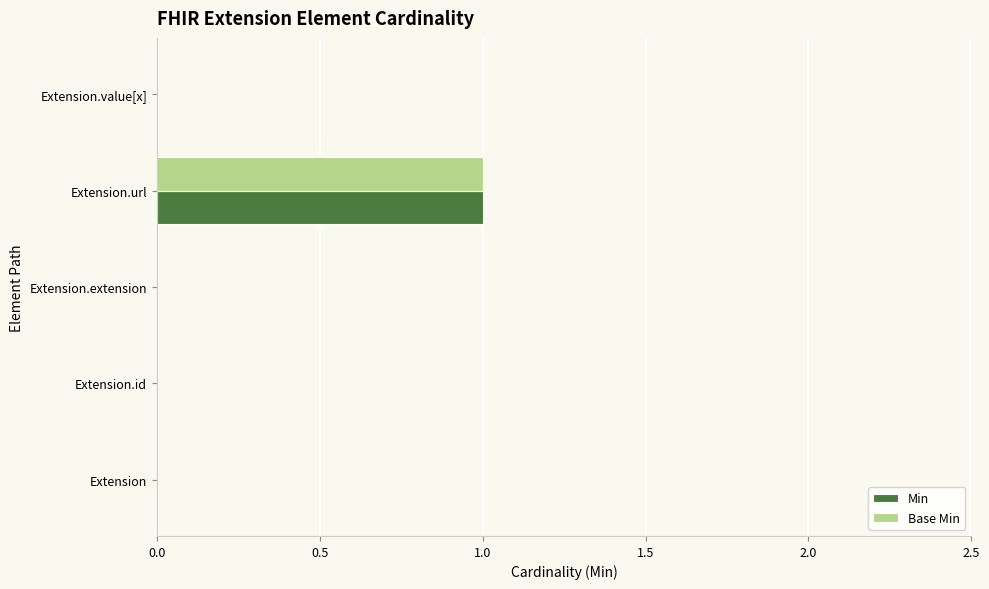

How many series are shown in this chart?

2